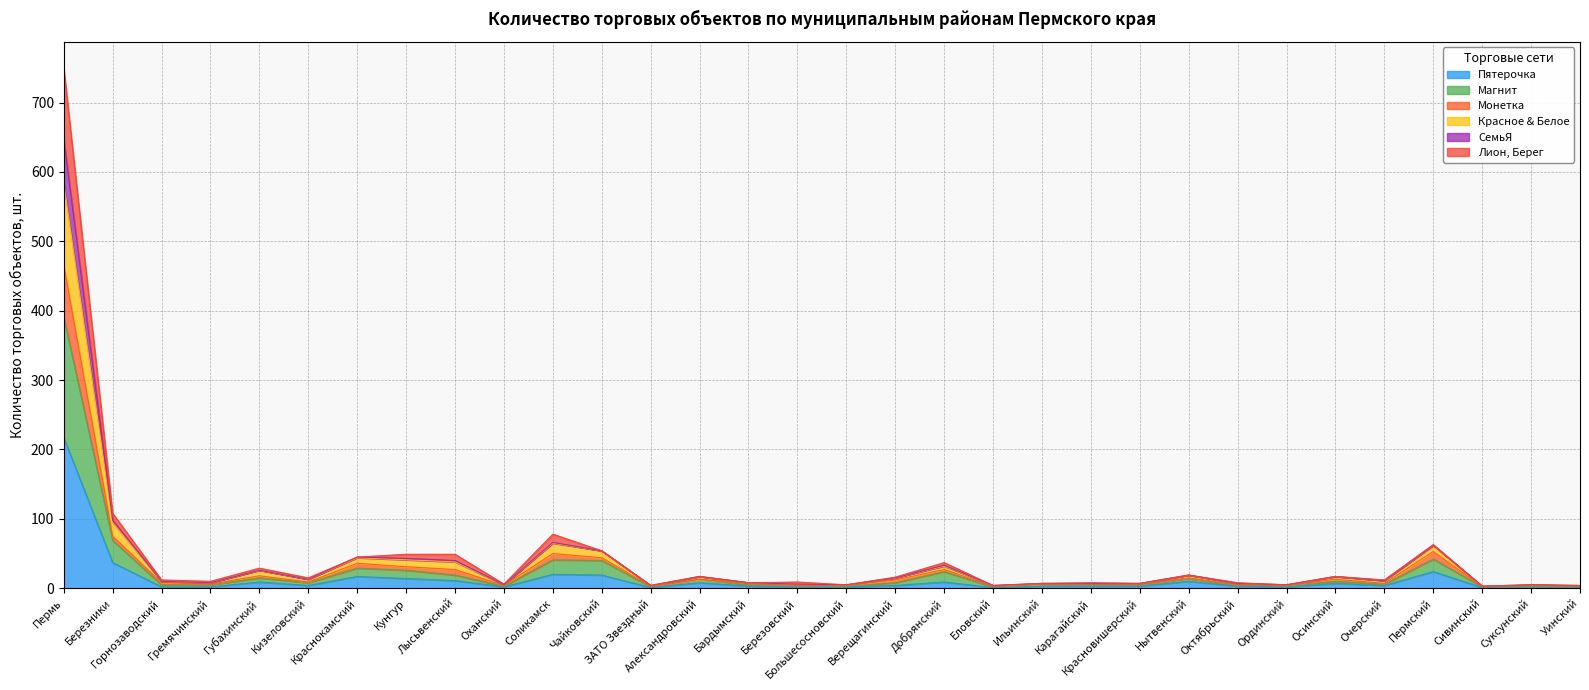

At how many categories does at least one series exceed 197?

1